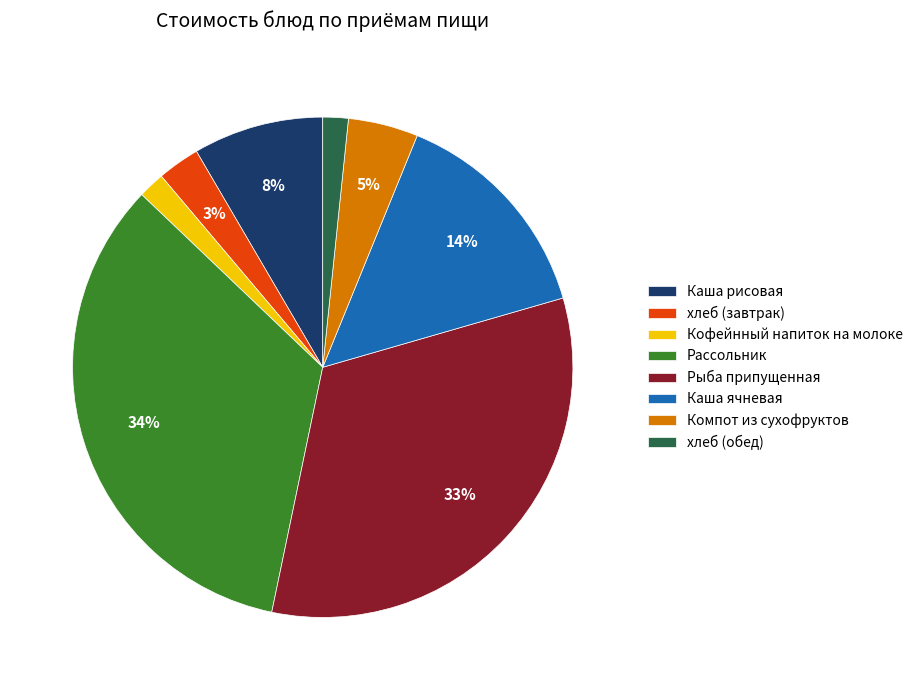

Is Компот из сухофруктов the majority of the pie?

No